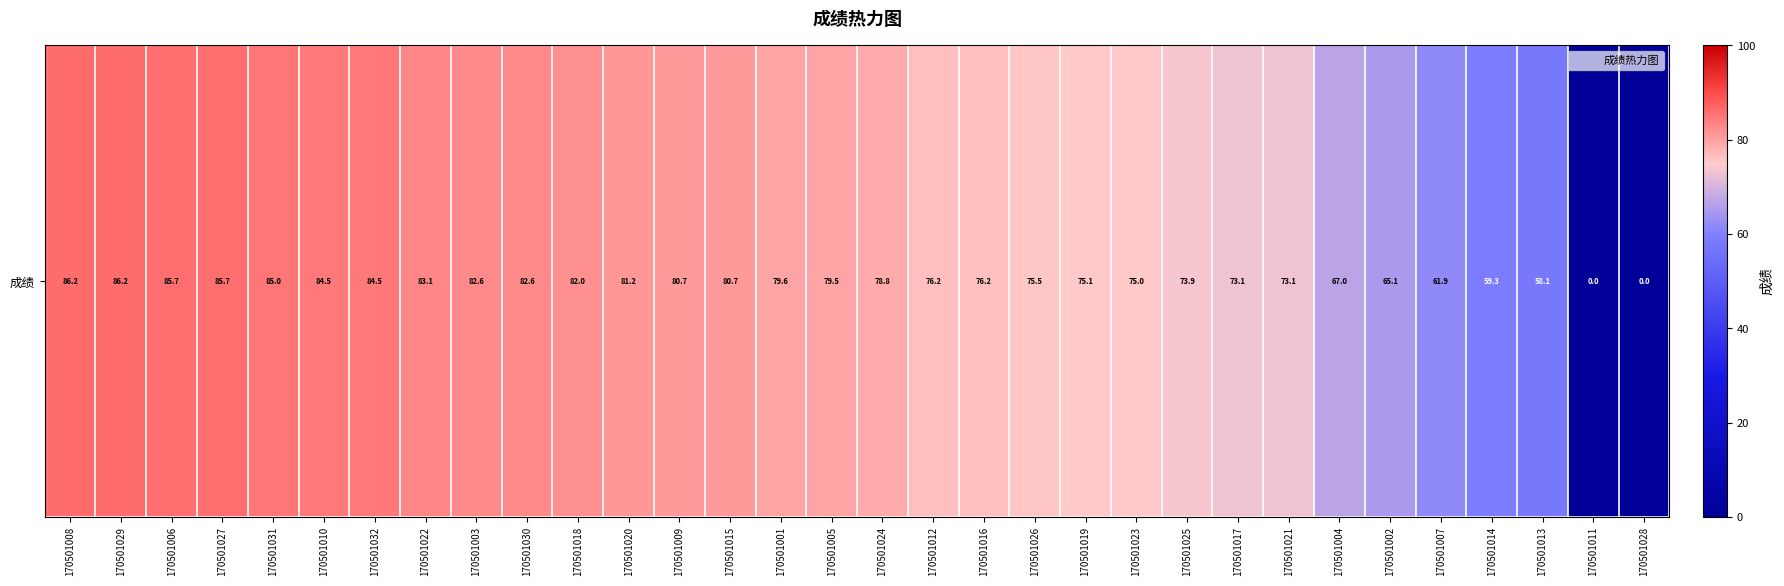

At which label is the value closest to 43?

170501013